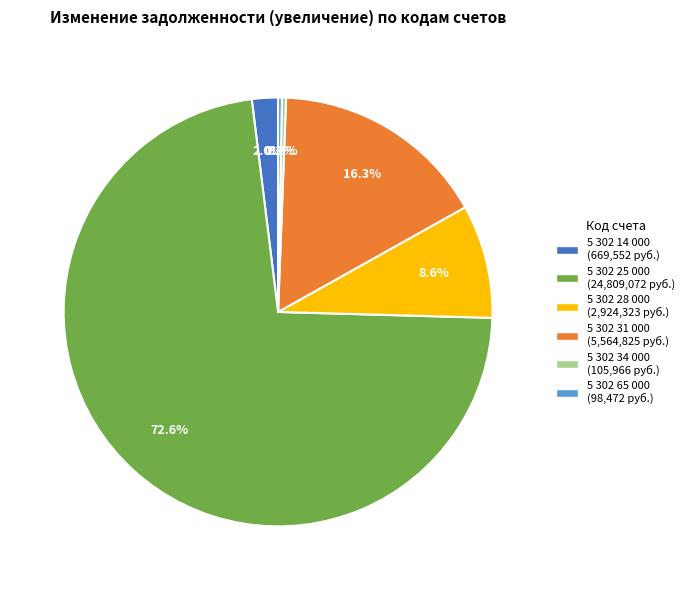

What is the total percentage of 5 302 31 000 and 5 302 65 000?

16.6%